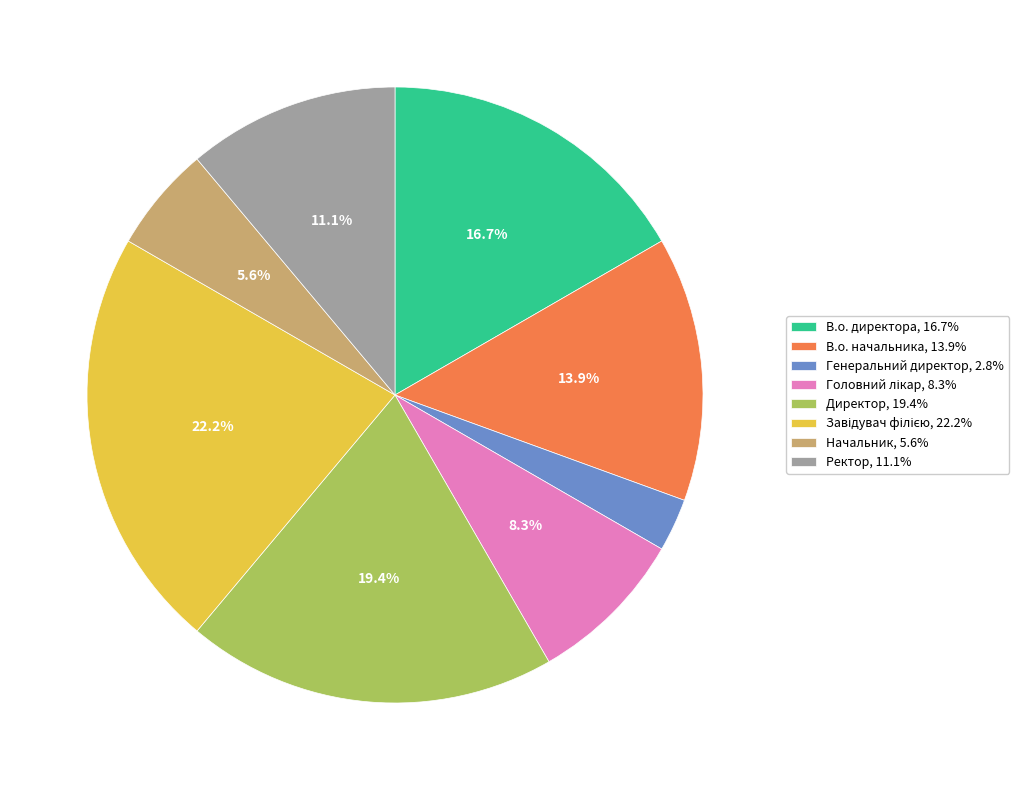

What percentage is the Генеральний директор slice, to the nearest percent?

3%